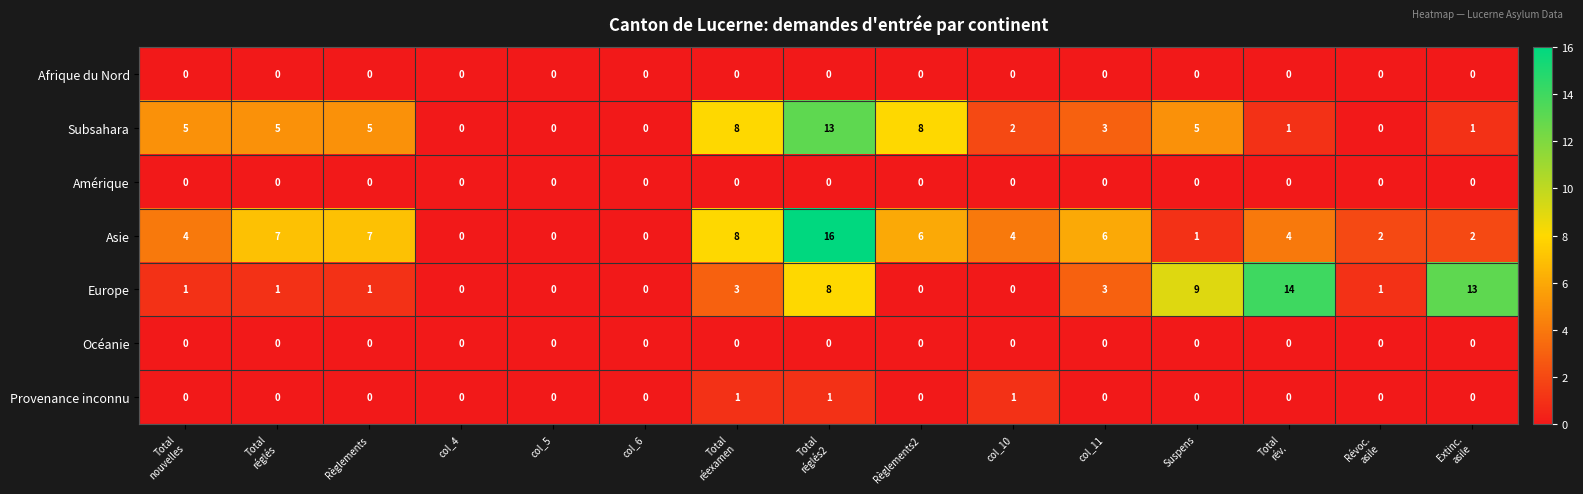

True or false: Subsahara has a value of 2 at col_11.

False